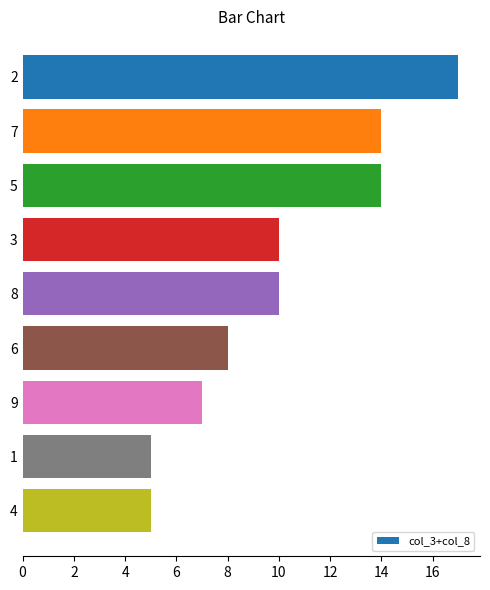

What is the ratio of the value at 2 to the value at 4?

3.4